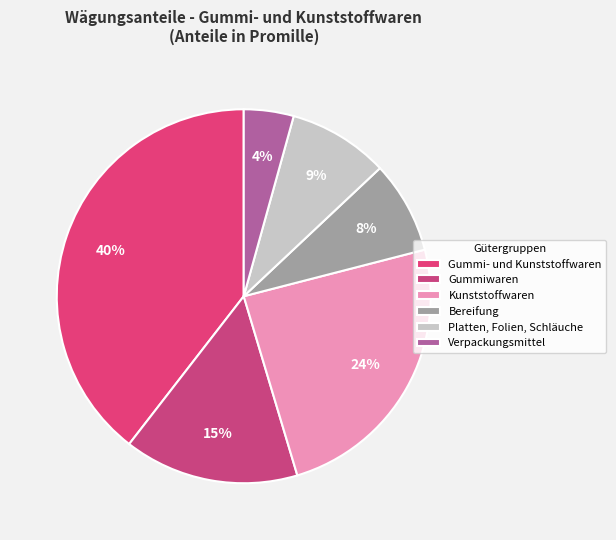

Rank the categories by value from highest to lowest.

Gummi- und Kunststoffwaren, Kunststoffwaren, Gummiwaren, Platten, Folien, Schläuche, Bereifung, Verpackungsmittel